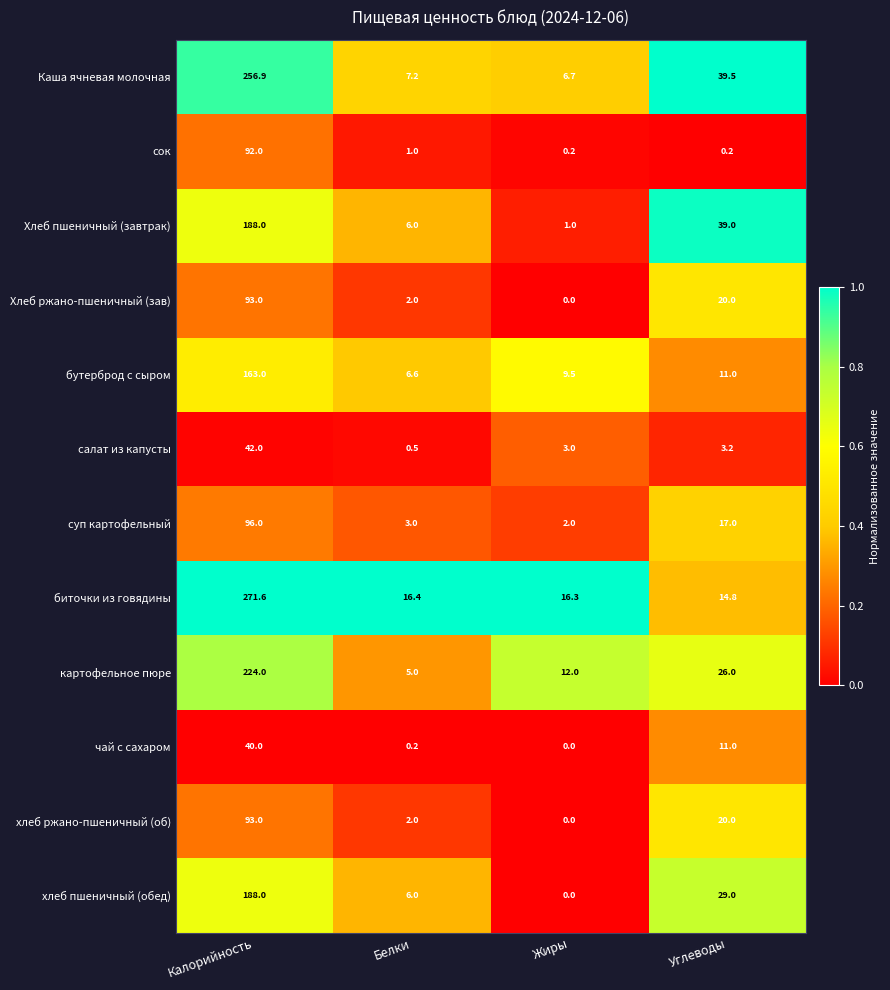

Rank the categories by бутерброд с сыром value from highest to lowest.

Калорийность, Углеводы, Жиры, Белки